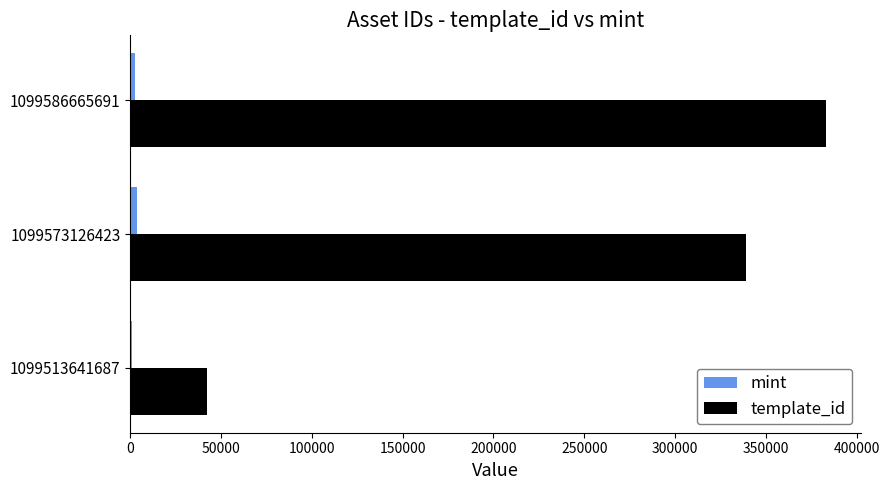

Where is template_id nearest to the value 212746?

1099573126423